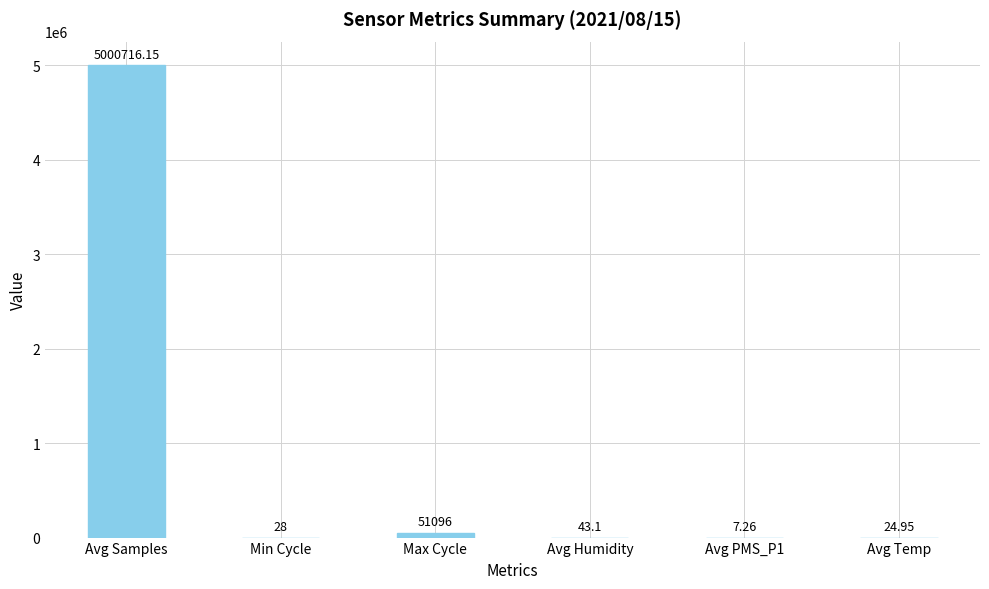

Between Avg Humidity and Max Cycle, which is larger?

Max Cycle